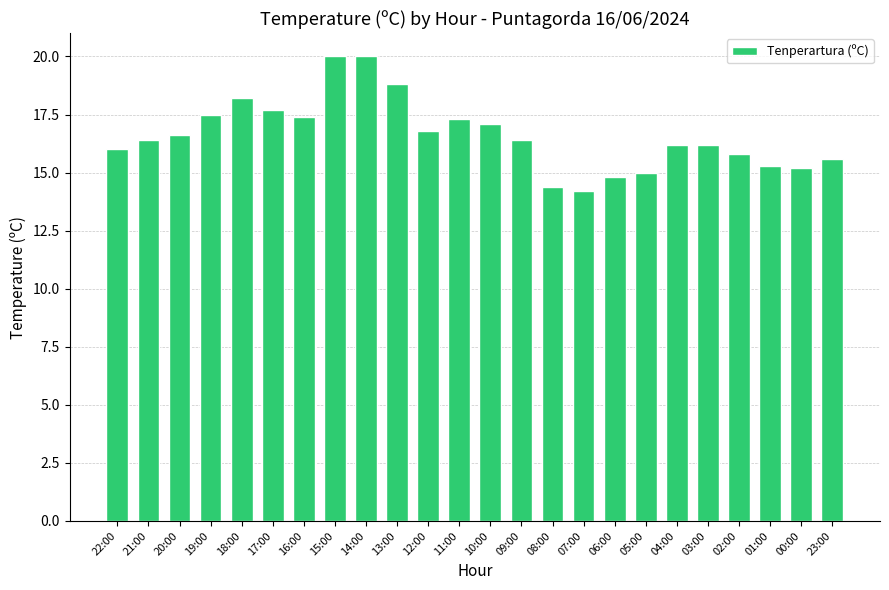

Reading left to right, list all the values displayed in this chart.

22:00=16.0	21:00=16.4	20:00=16.6	19:00=17.5	18:00=18.2	17:00=17.7	16:00=17.4	15:00=20.0	14:00=20.0	13:00=18.8	12:00=16.8	11:00=17.3	10:00=17.1	09:00=16.4	08:00=14.4	07:00=14.2	06:00=14.8	05:00=15.0	04:00=16.2	03:00=16.2	02:00=15.8	01:00=15.3	00:00=15.2	23:00=15.6